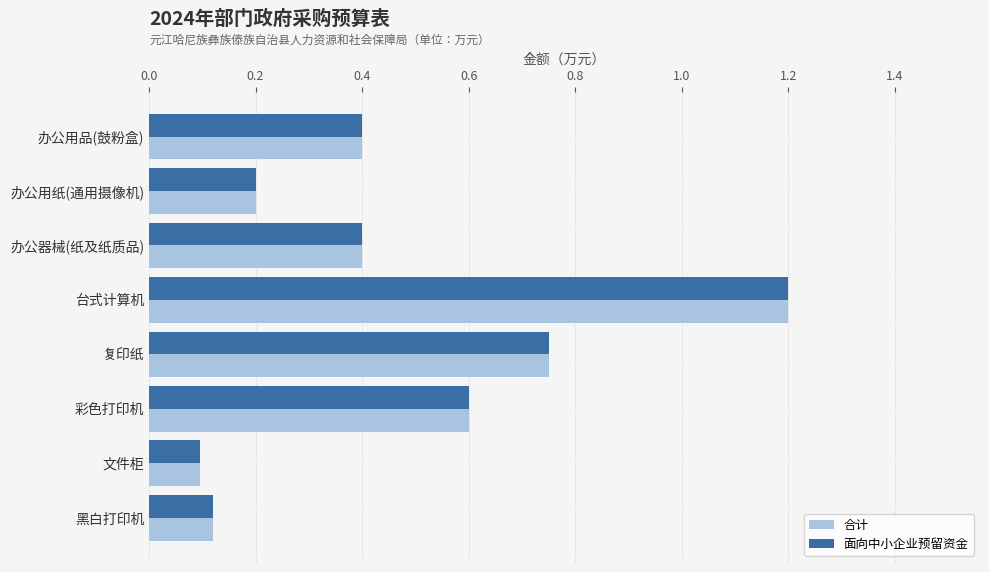

Is it true that 面向中小企业预留资金 equals 1.7 at 台式计算机?

False